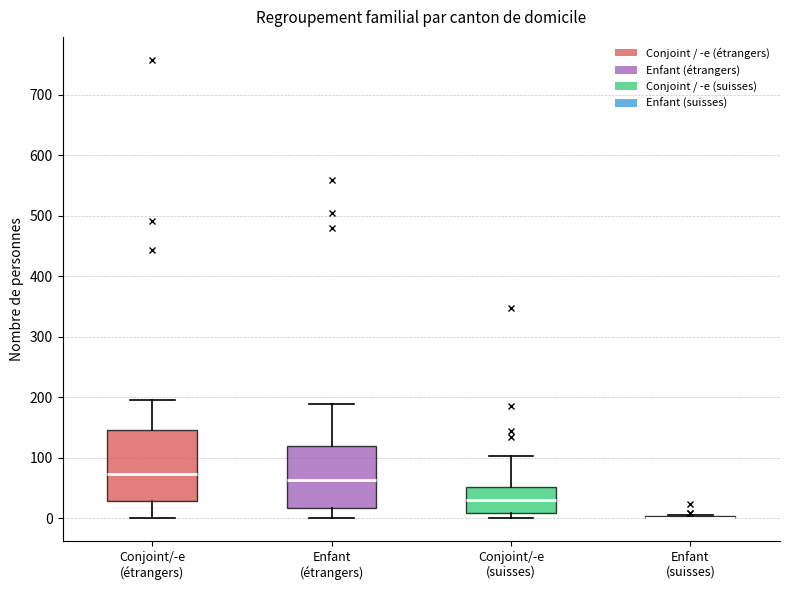

Reading left to right, transcribe this box plot: for each box, give where its median line is, the range the box spans, and where its two whiskers end, as read against the y-axis. The values are not printed on the chart, so give them approximately, as read against the axis.

Conjoint/-e (étrangers): median 70, box 30 to 150, whiskers 0 to 200
Enfant (étrangers): median 60, box 20 to 120, whiskers 0 to 190
Conjoint/-e (suisses): median 30, box 10 to 50, whiskers 0 to 100
Enfant (suisses): box collapsed to a line at 0, whiskers 0 to 10